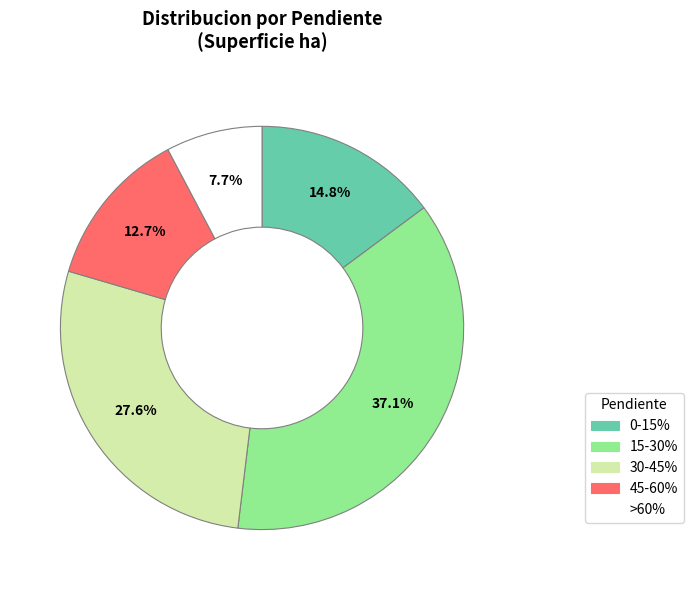

To the nearest percent, what portion does 15-30% represent?

37%